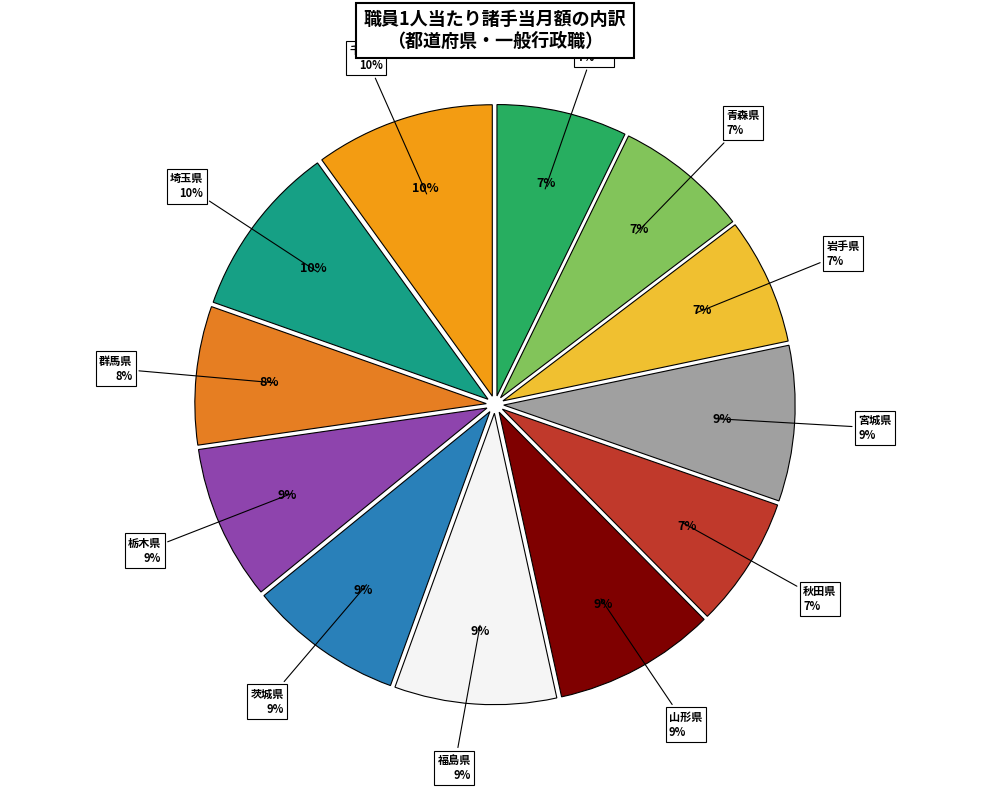

How many slices are in this pie chart?

12